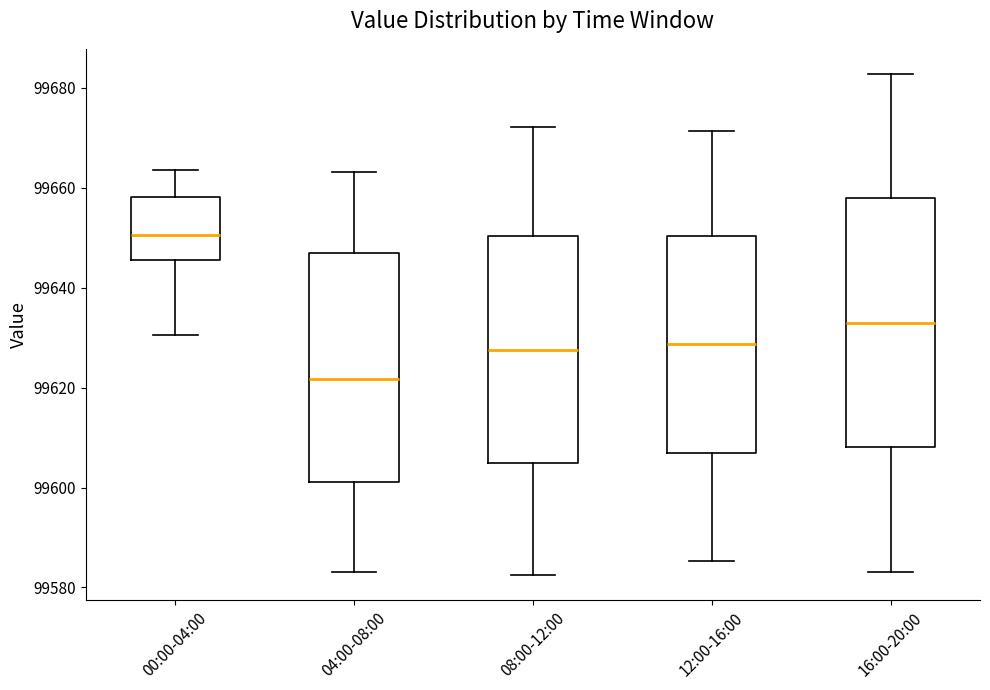

Where does the upper whisker of the box for 12:00-16:00 end on the y-axis? The values are not printed on the chart, so give them approximately, as read against the axis.

99672